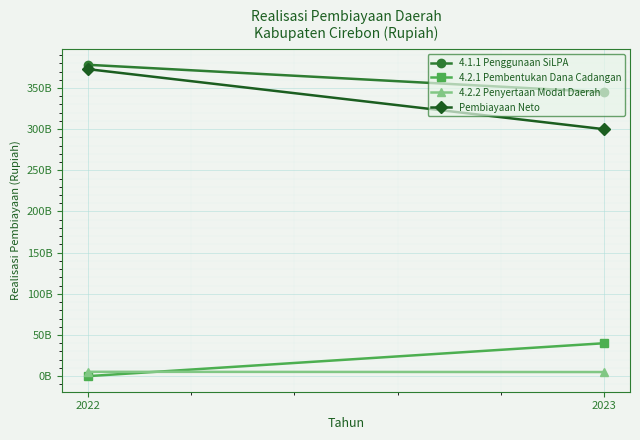

At which label does Pembiayaan Neto reach its minimum?

2023